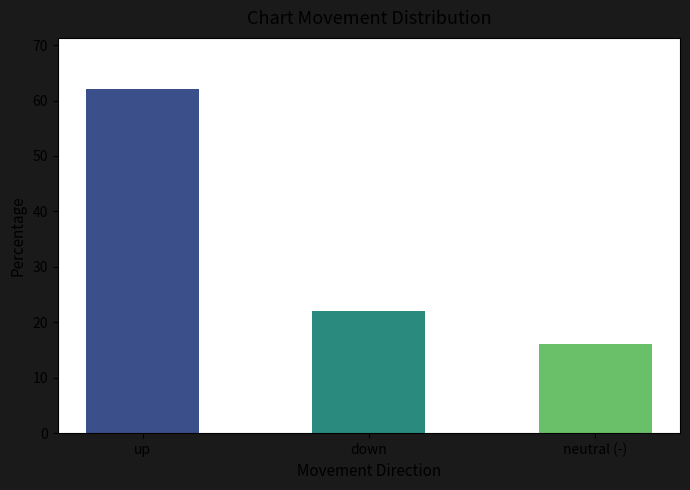

What is the sum of all values?

100